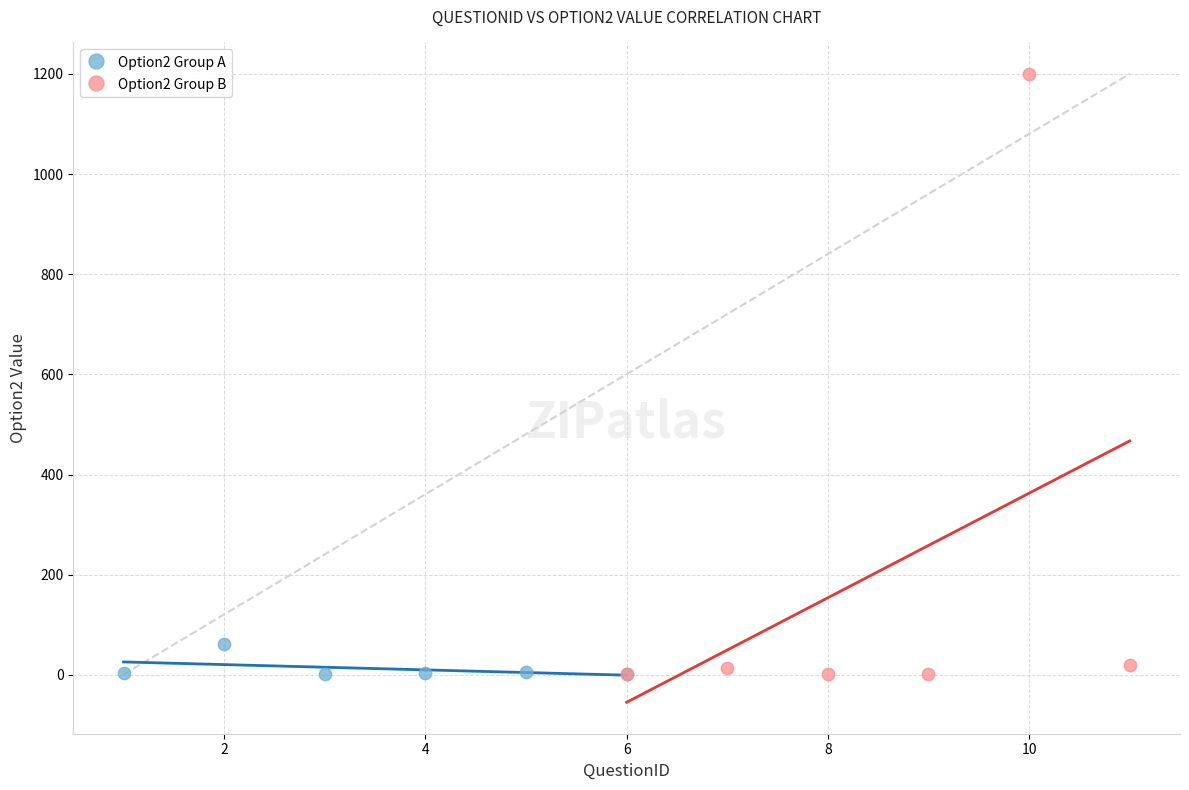

Which series has the widest spread of Y values?

Option2 Group B